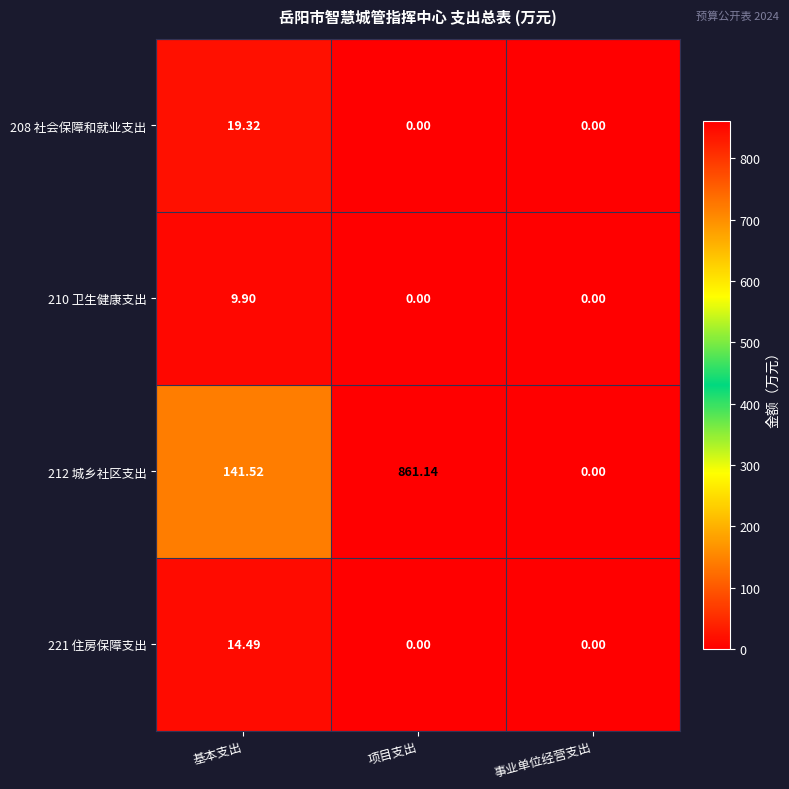

Rank the series at 基本支出 from lowest to highest value.

210 卫生健康支出, 221 住房保障支出, 208 社会保障和就业支出, 212 城乡社区支出